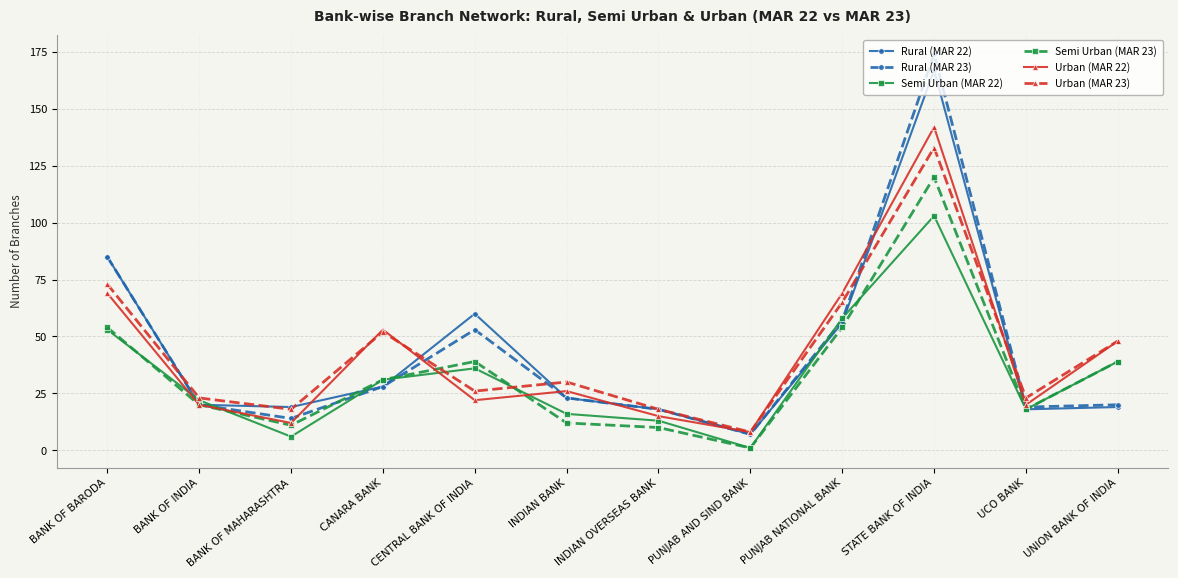

After their last crossing, which series has the higher values: Semi Urban (MAR 23) or Urban (MAR 23)?

Urban (MAR 23)